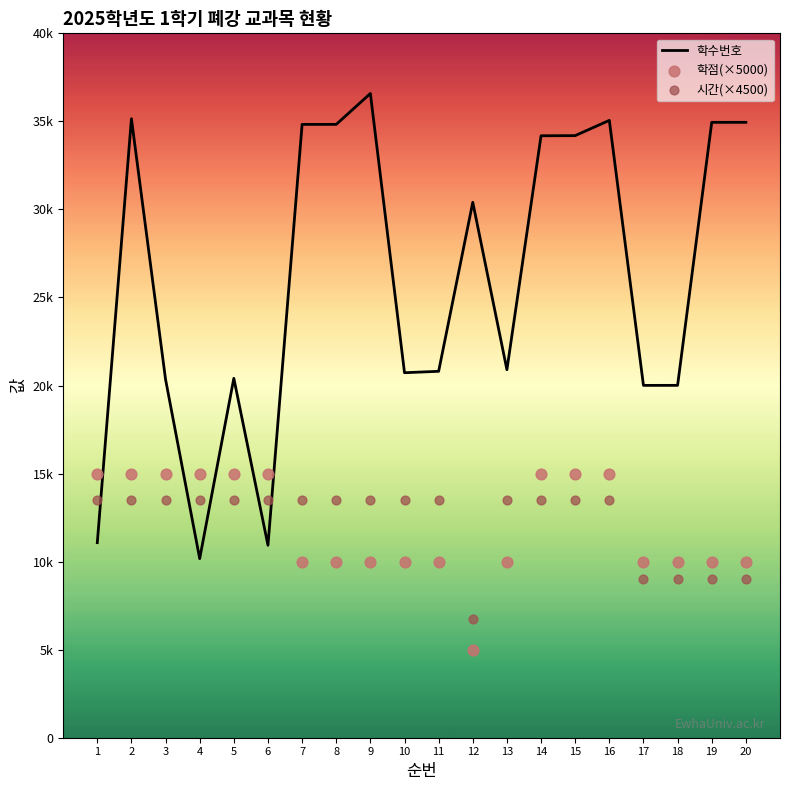

What are all the series names shown in the legend?

학수번호, 학점(×5000), 시간(×4500)